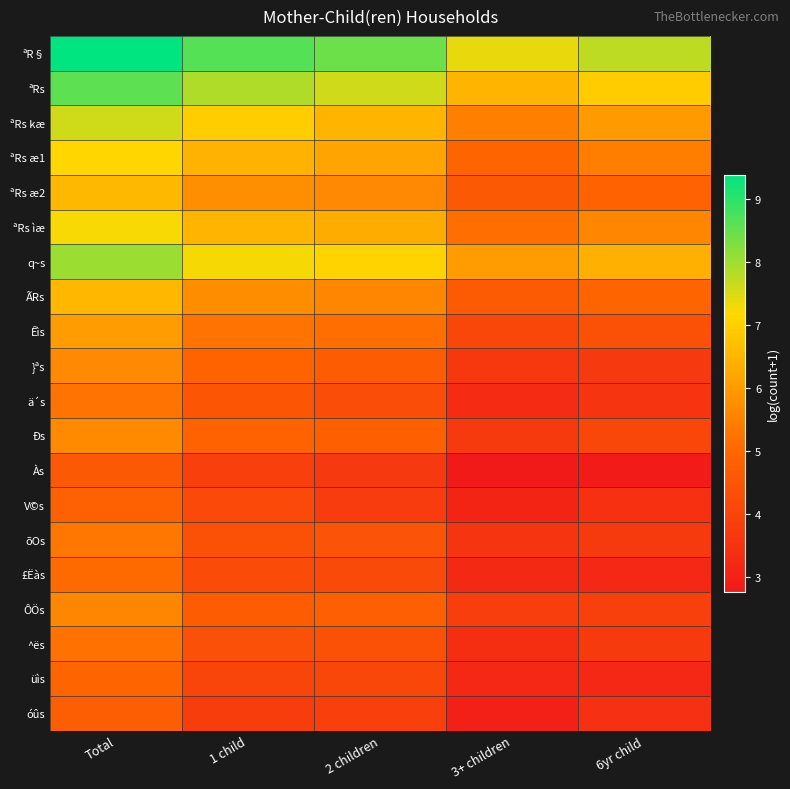

Which series has the largest total across all categories?

ªR§